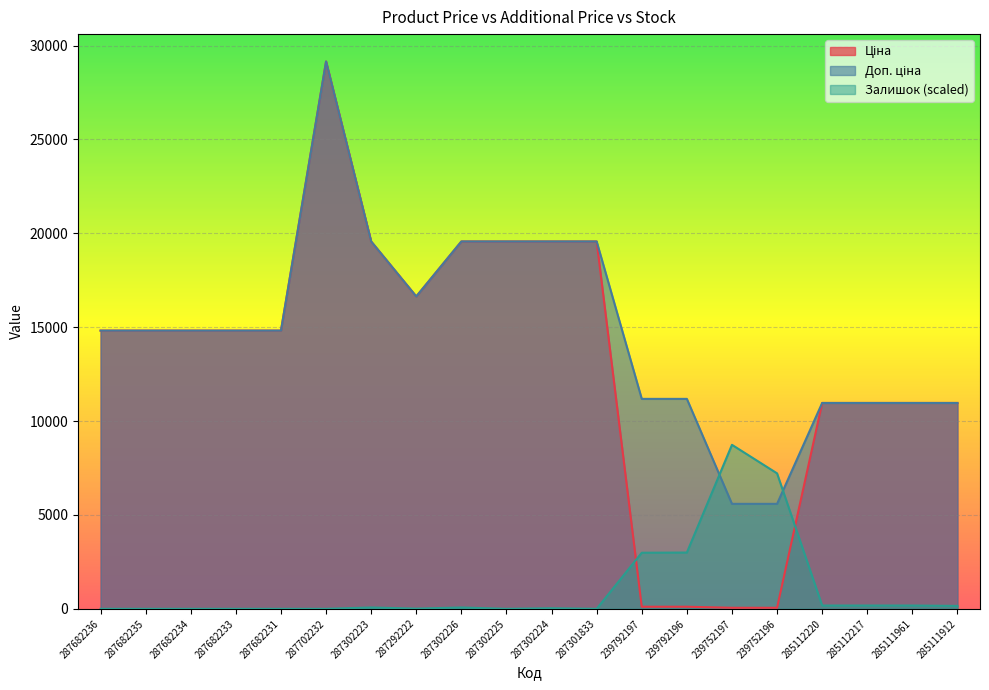

The value of Ціна at 285112220 is 19344.7. True or false?

False